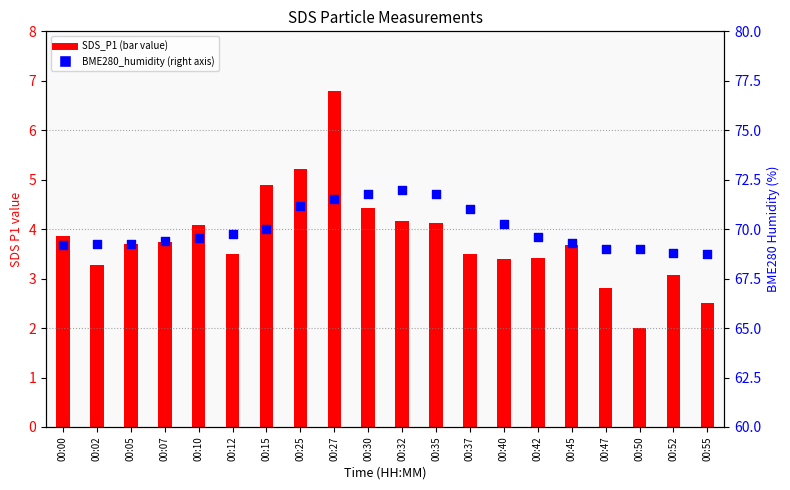

Which series has the largest Y range (max minus min)?

SDS_P1